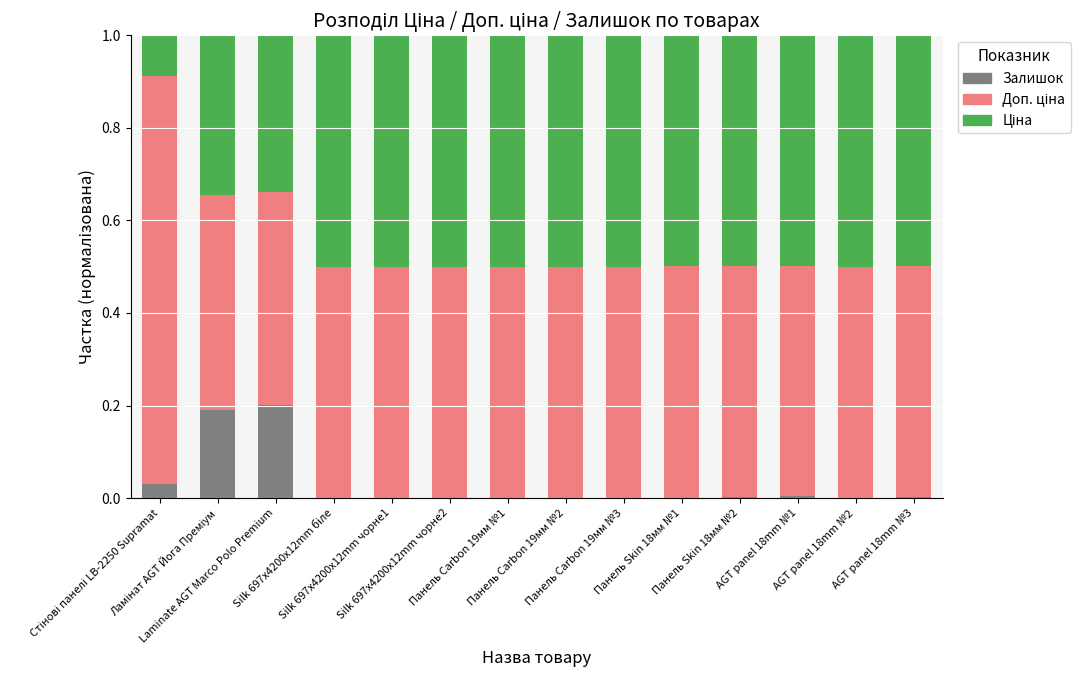

List the series in order of their overall mean, highest first.

Доп. ціна, Ціна, Залишок